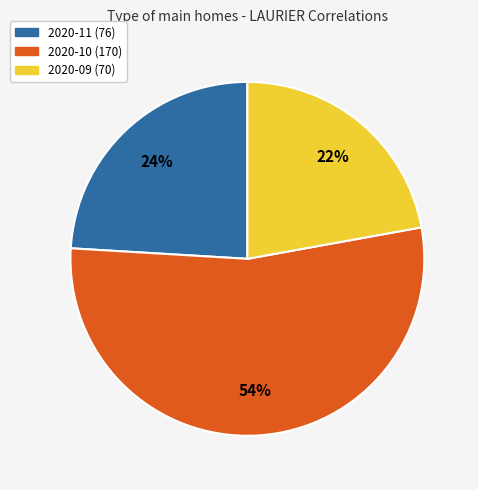

How many slices are in this pie chart?

3